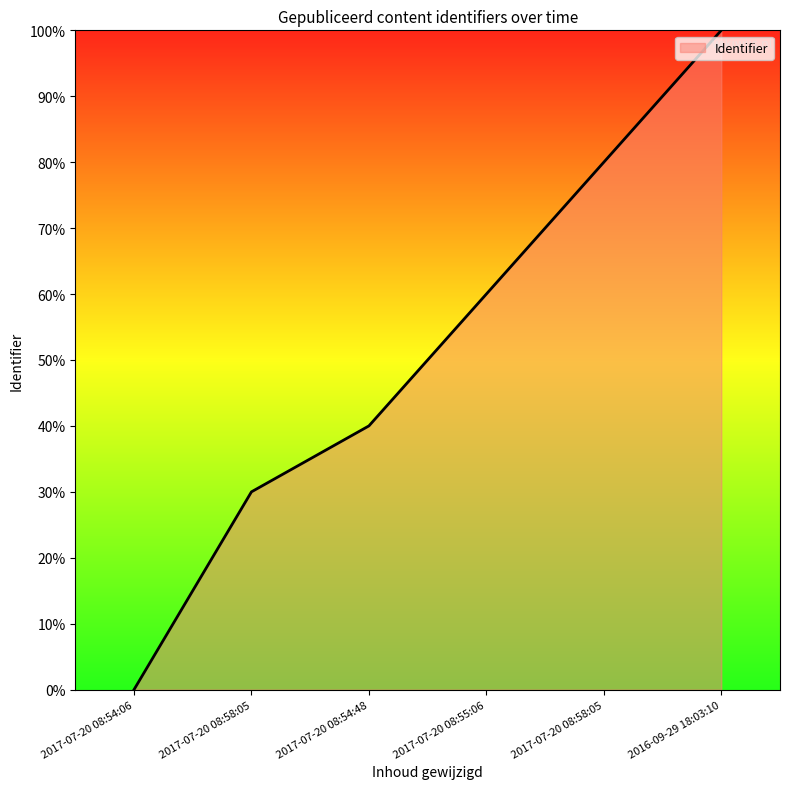

How many positive values are there?

5